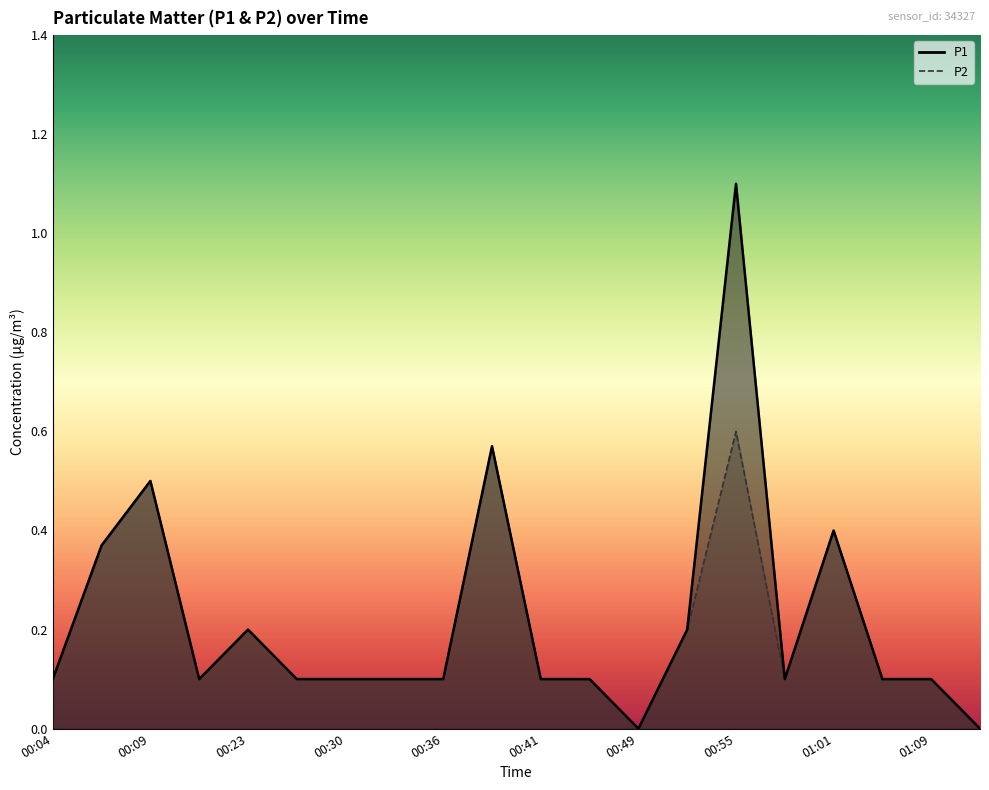

Is it true that P2 equals 0.0 at 00:58?

False